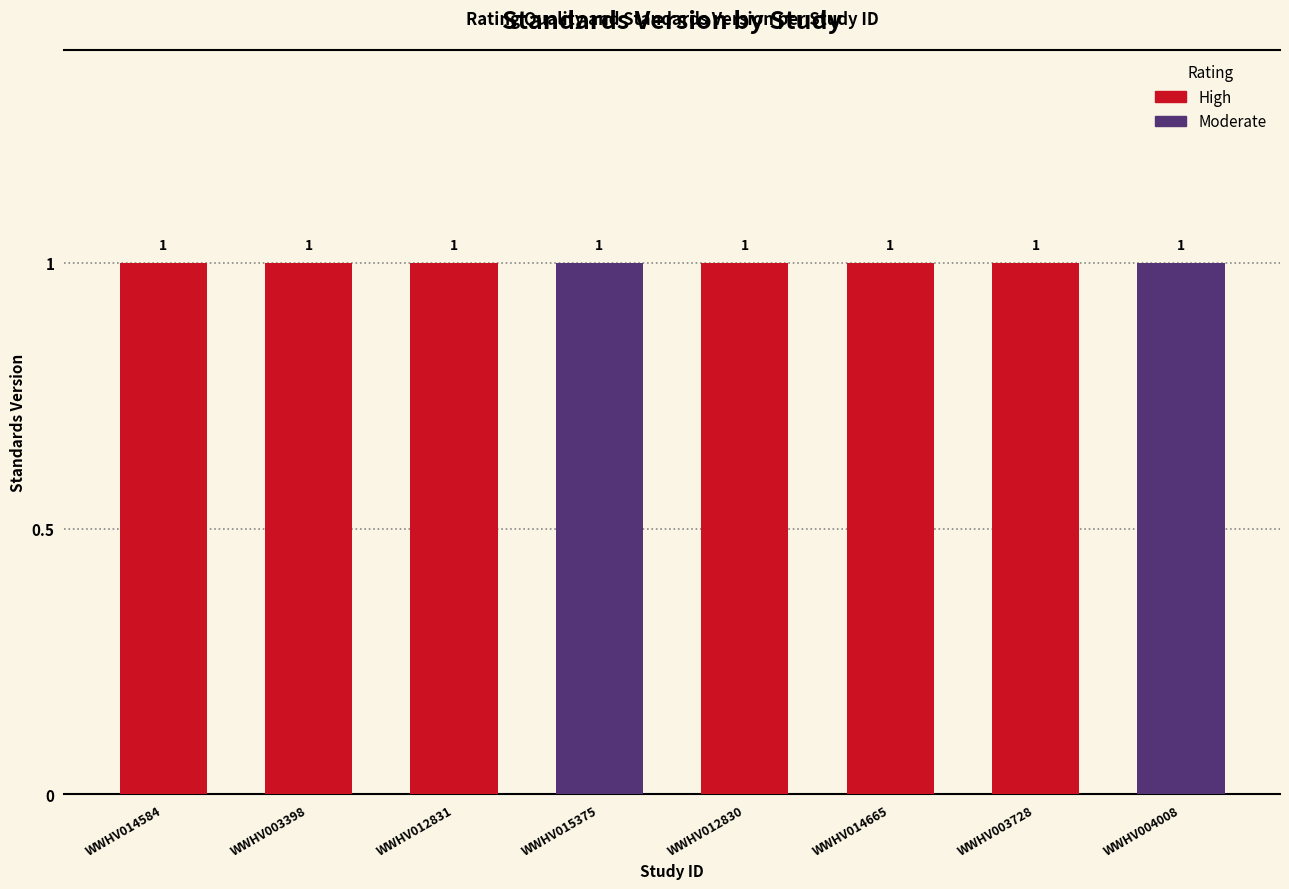

What is the highest value of the High series?

1